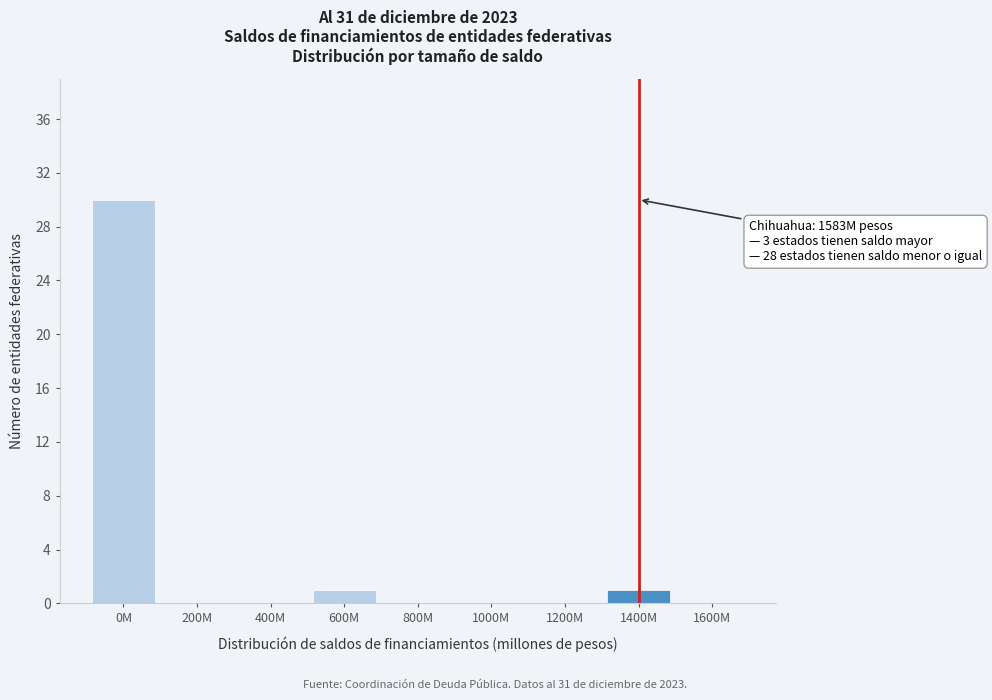

Reading left to right, list all the values displayed in this chart.

0M=30	200M=0	400M=0	600M=1	800M=0	1000M=0	1200M=0	1400M=1	1600M=0